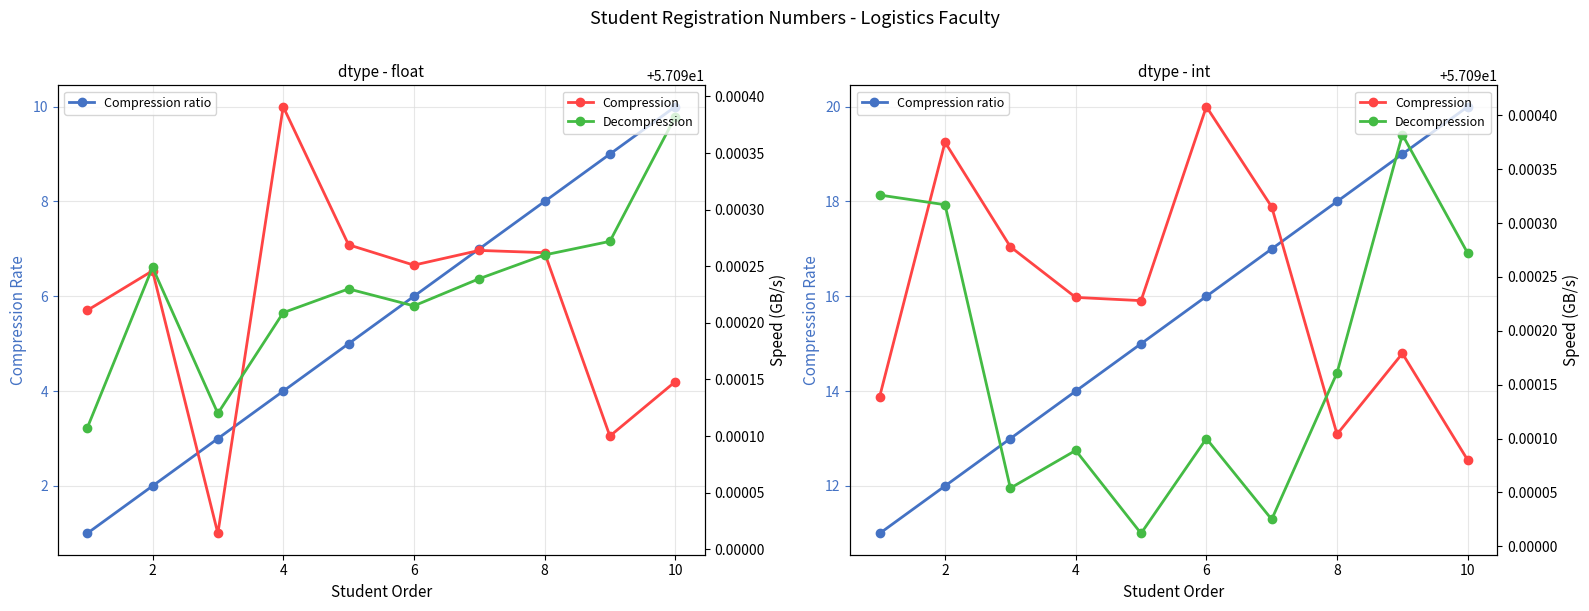

What are all the series names shown in the legend?

Compression ratio, Compression, Decompression